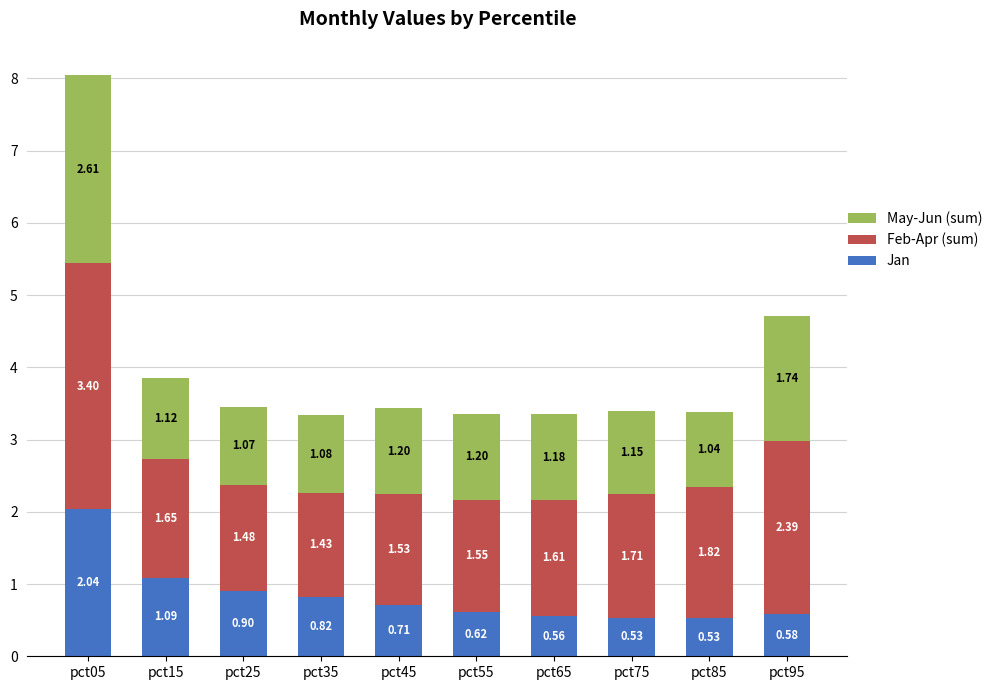

At which category is the sum across all series the highest?

pct05